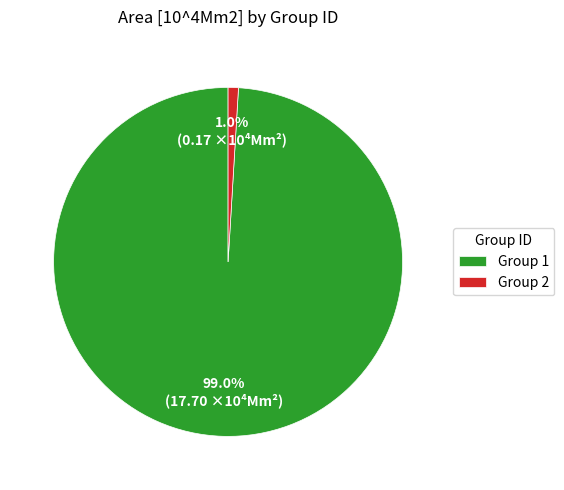

Do Group 1 and Group 2 together represent more than half of the pie?

Yes